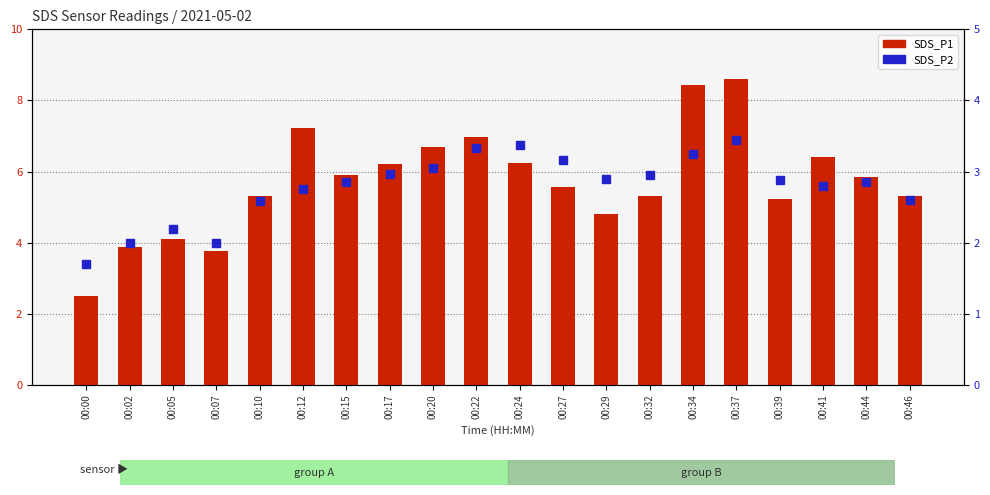

What is the difference between the maximum and minimum values in the SDS_P1 series?

6.1